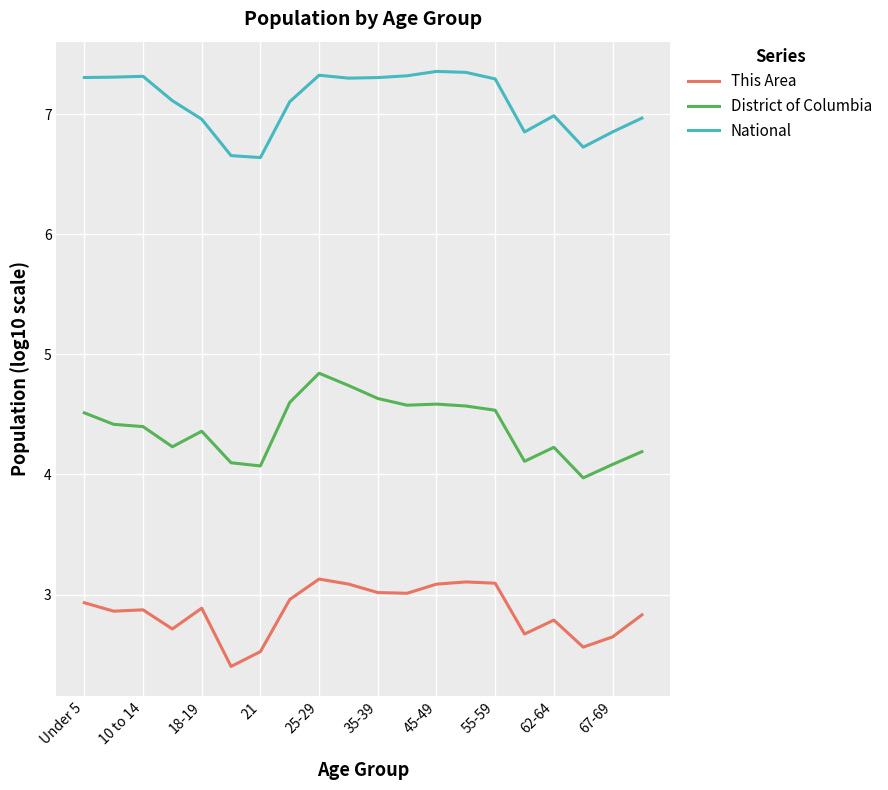

List the series in order of their overall mean, lowest first.

This Area, District of Columbia, National